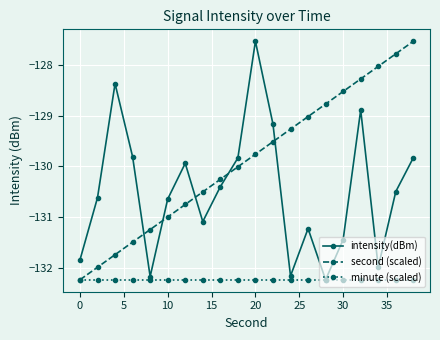

What is the value of the intensity(dBm) point at the 10th from the left?

-129.8